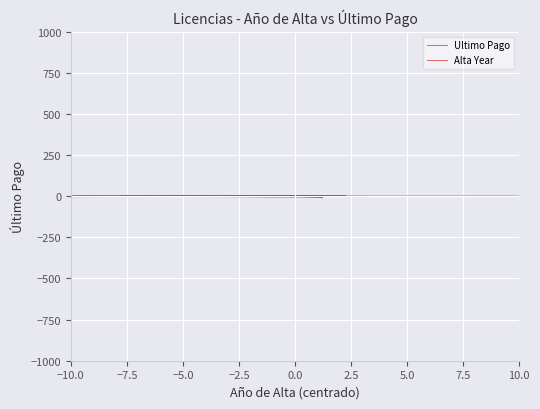

Which category has the lowest value across all series?

−7.5